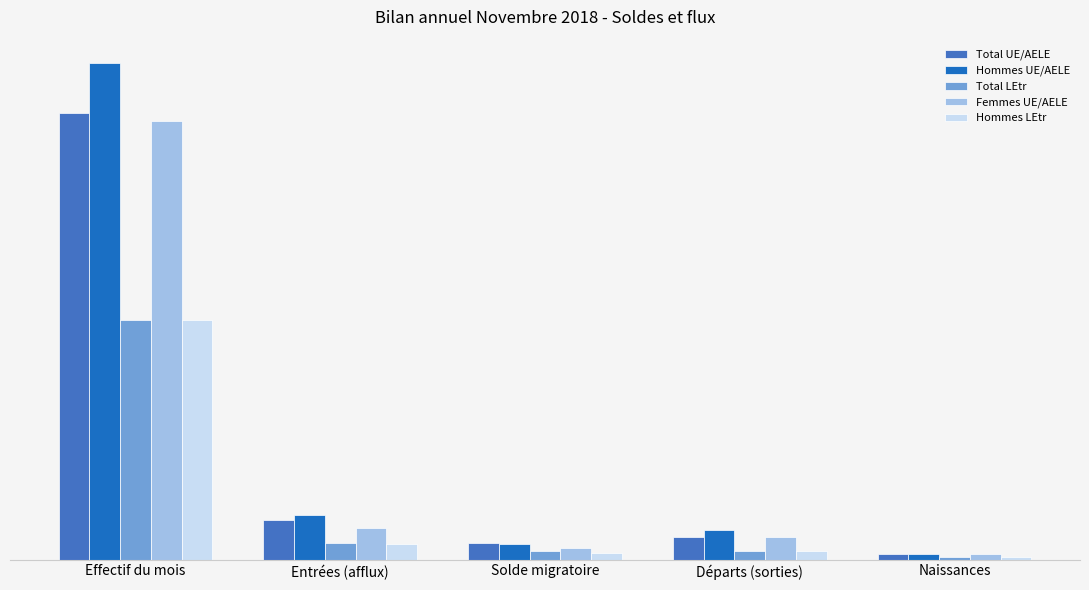

What is the average value of the Hommes LEtr series?

2724